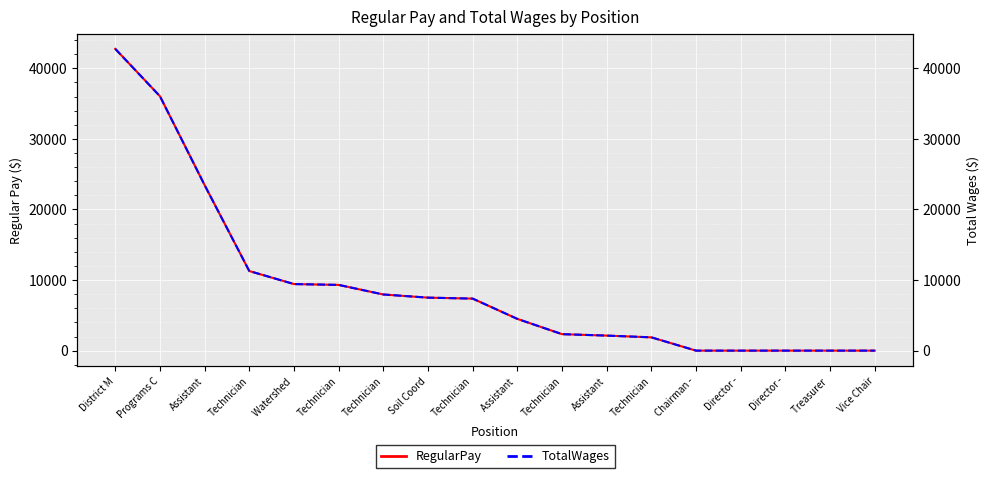

What is the label of the 2nd point from the left?

Programs C